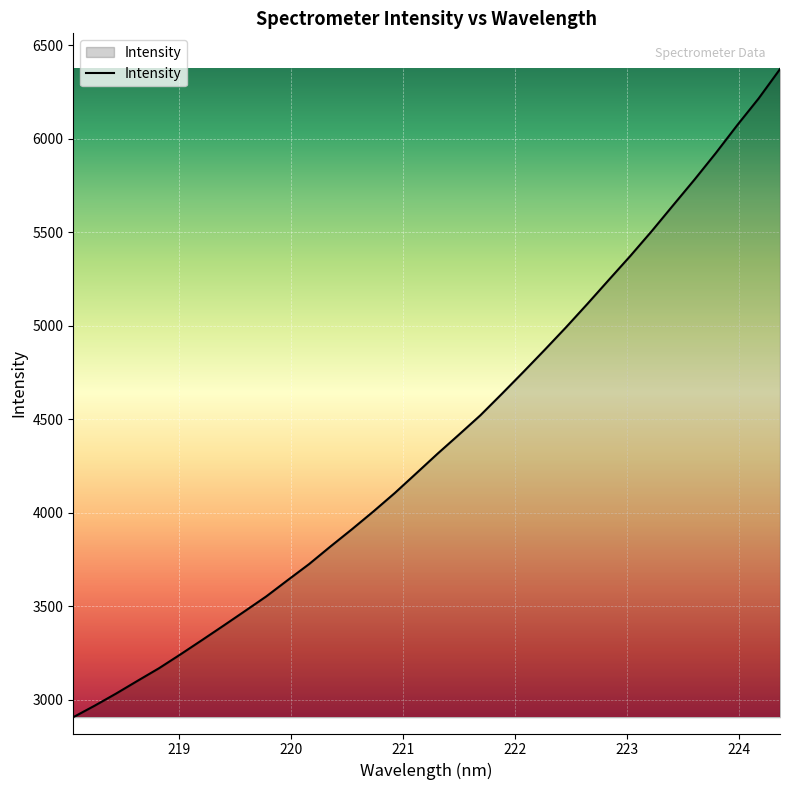

What is the minimum value shown in the chart?

2907.4